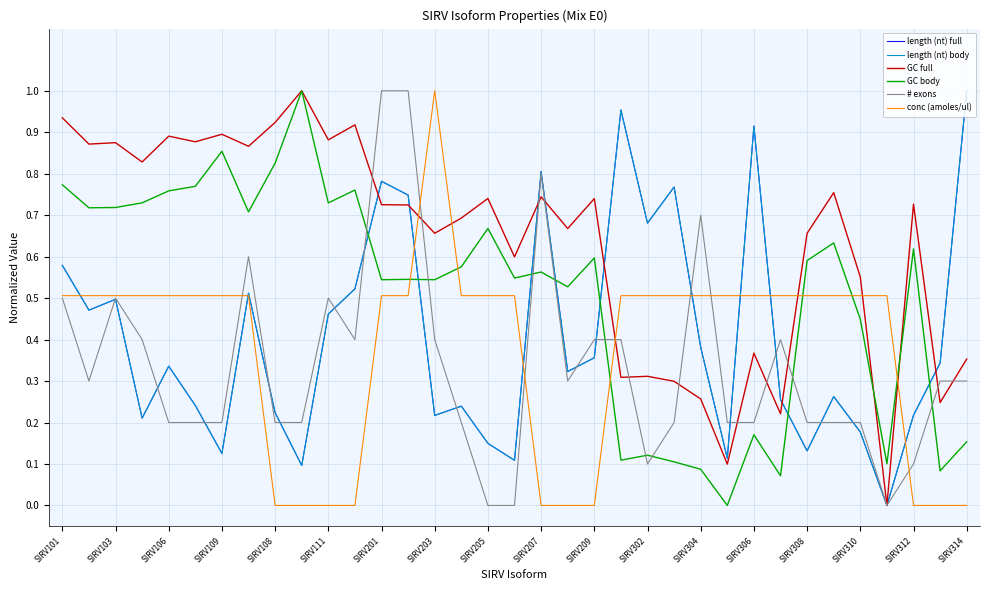

Rank the series by their maximum value, from lowest to highest.

length (nt) full, length (nt) body, GC full, GC body, # exons, conc (amoles/ul)